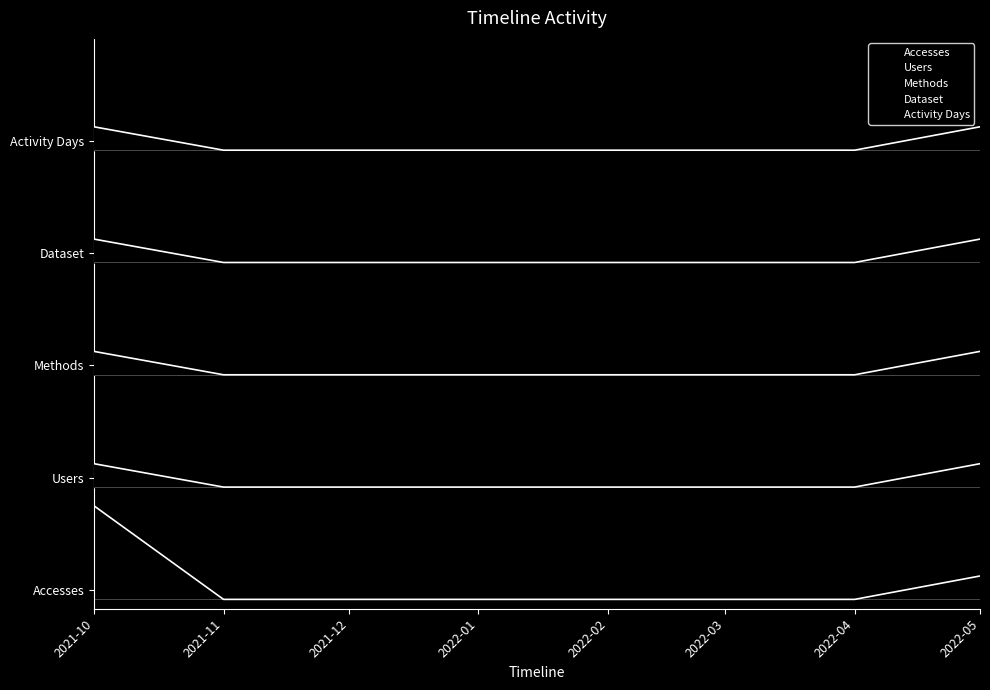

Which series has the largest range (max minus min)?

Accesses